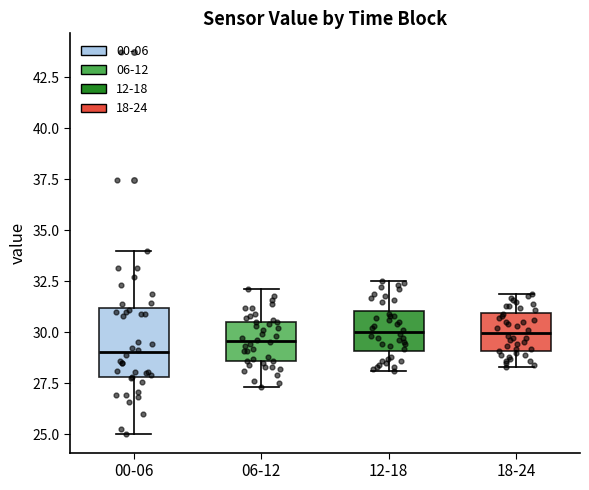

Reading left to right, transcribe this box plot: for each box, give where its median line is, the range the box spans, and where its two whiskers end, as read against the y-axis. The values are not printed on the chart, so give them approximately, as read against the axis.

00-06: median 29.0, box 28.0 to 31.0, whiskers 25.0 to 34.0
06-12: median 29.5, box 28.5 to 30.5, whiskers 27.5 to 32.0
12-18: median 30.0, box 29.0 to 31.0, whiskers 28.0 to 32.5
18-24: median 30.0, box 29.0 to 31.0, whiskers 28.5 to 32.0